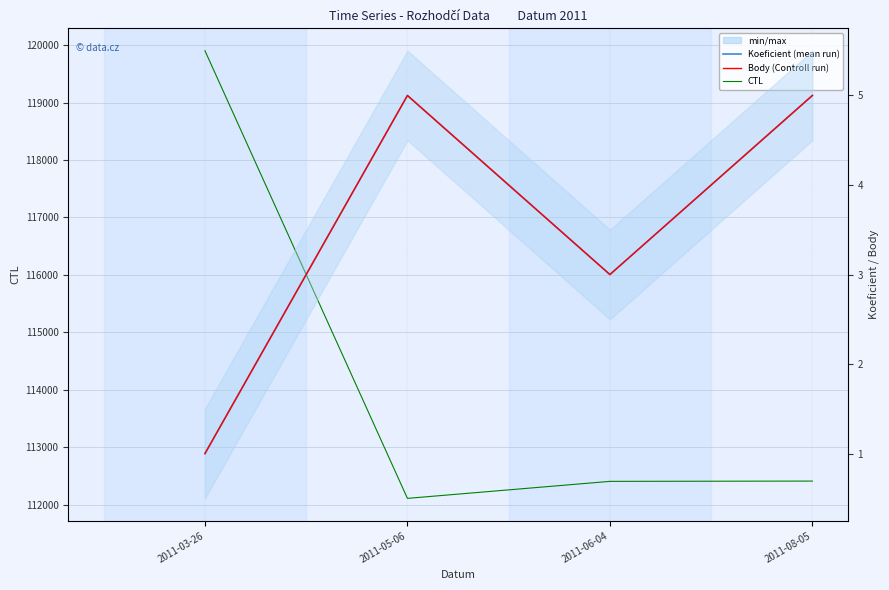

Is the value of CTL at 2011-03-26 greater than the value of Koeficient (Ensemble mean) at 2011-05-06?

Yes